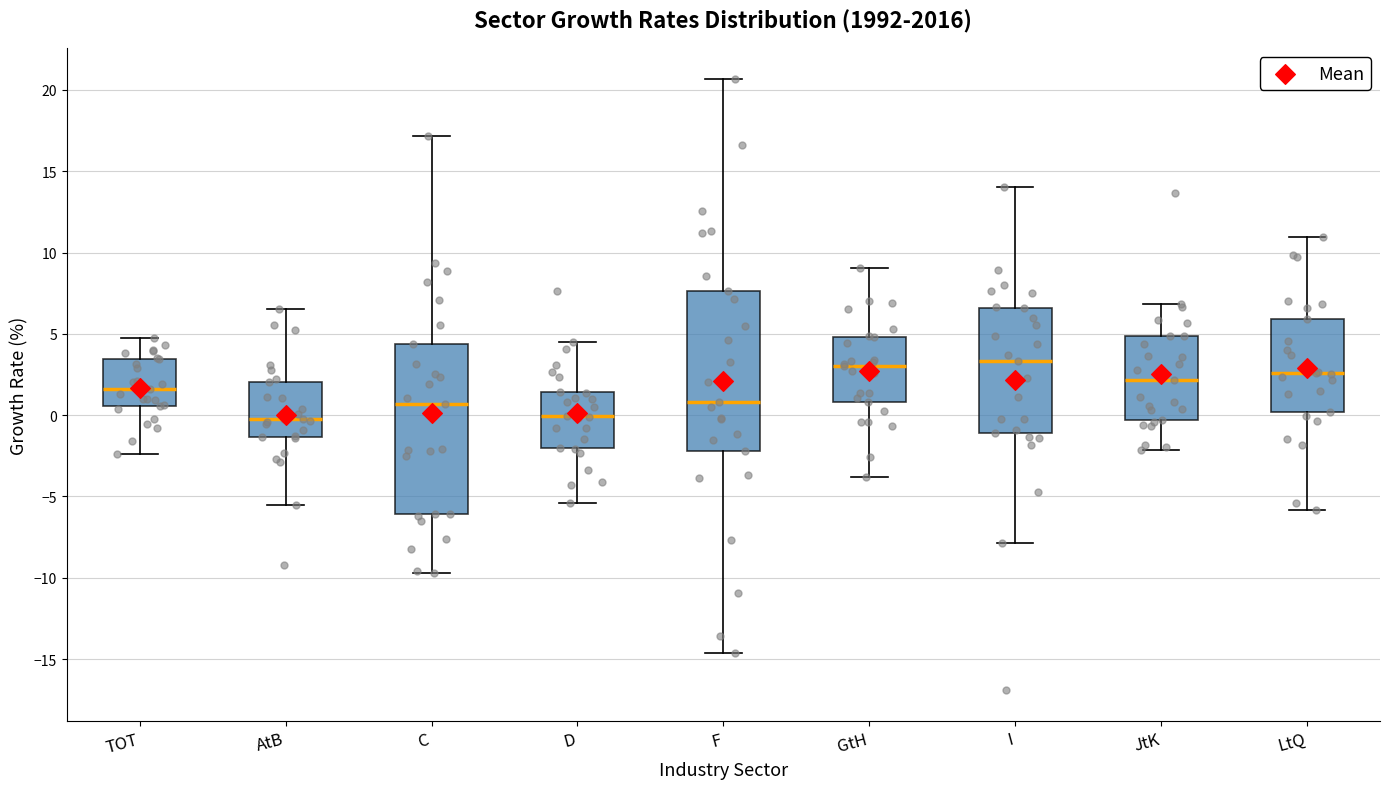

Reading left to right, read every box against the y-axis: the position of its median line, the range the box covers, and the ends of its whiskers. The values are not printed on the chart, so give them approximately, as read against the axis.

TOT: median 1.5, box 0.5 to 3.5, whiskers -2.5 to 5.0
AtB: median -0.5, box -1.5 to 2.0, whiskers -5.5 to 6.5
C: median 0.5, box -6.0 to 4.5, whiskers -9.5 to 17.0
D: median 0.0, box -2.0 to 1.5, whiskers -5.5 to 4.5
F: median 1.0, box -2.0 to 7.5, whiskers -14.5 to 20.5
GtH: median 3.0, box 1.0 to 5.0, whiskers -4.0 to 9.0
I: median 3.5, box -1.0 to 6.5, whiskers -8.0 to 14.0
JtK: median 2.0, box -0.5 to 5.0, whiskers -2.0 to 7.0
LtQ: median 2.5, box 0.0 to 6.0, whiskers -6.0 to 11.0